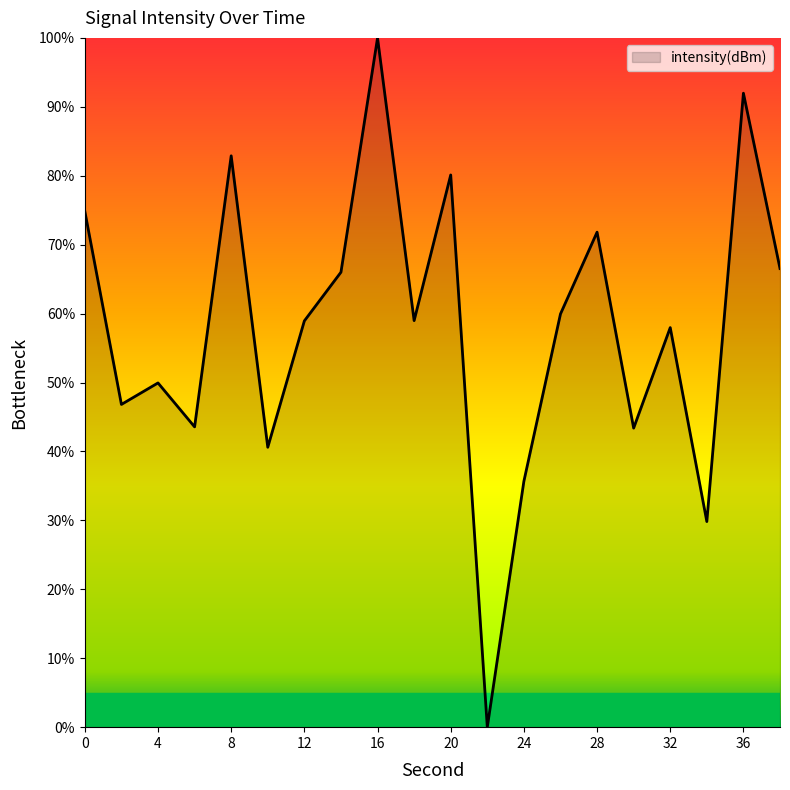

What is the greatest value displayed?

100.0